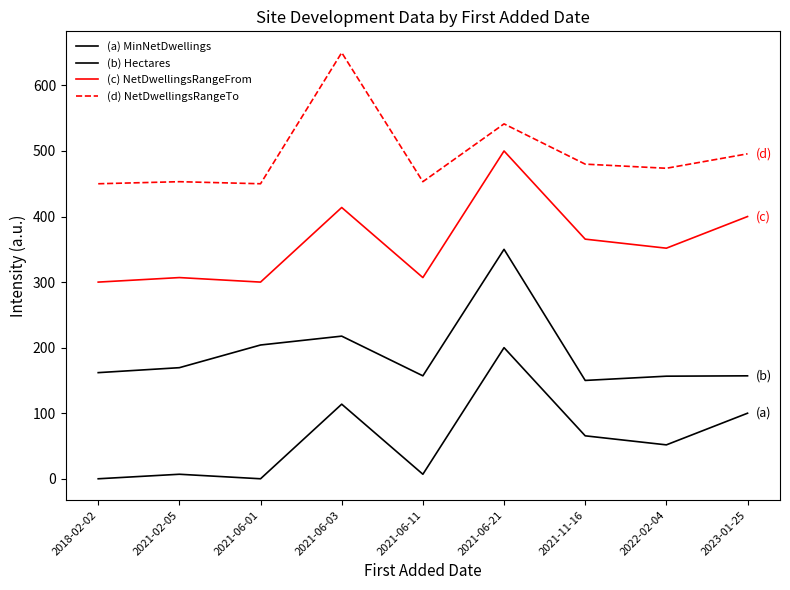

What is the label of the 8th point from the right?

2021-02-05